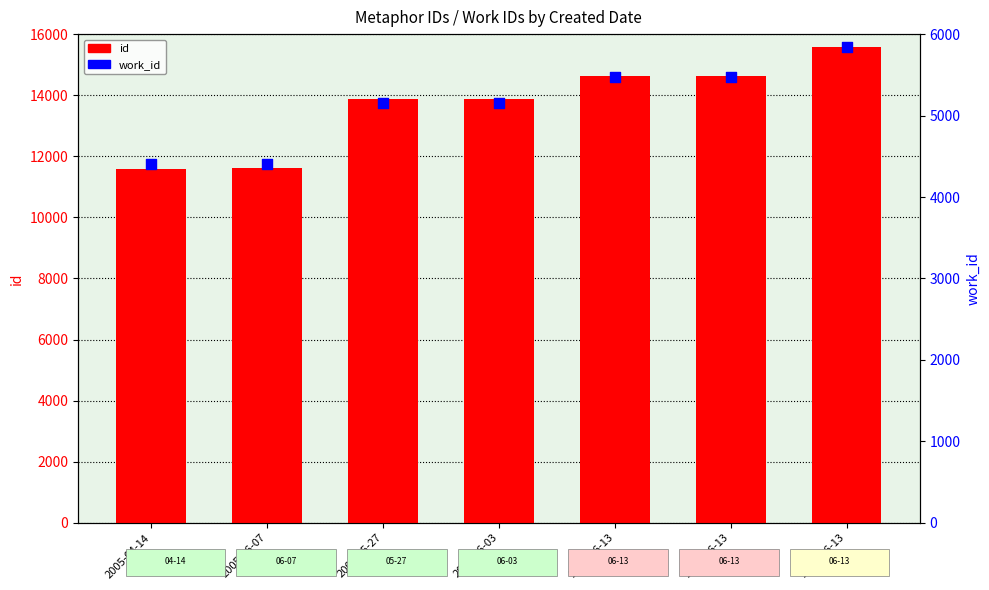

Which series has the largest total across all categories?

id